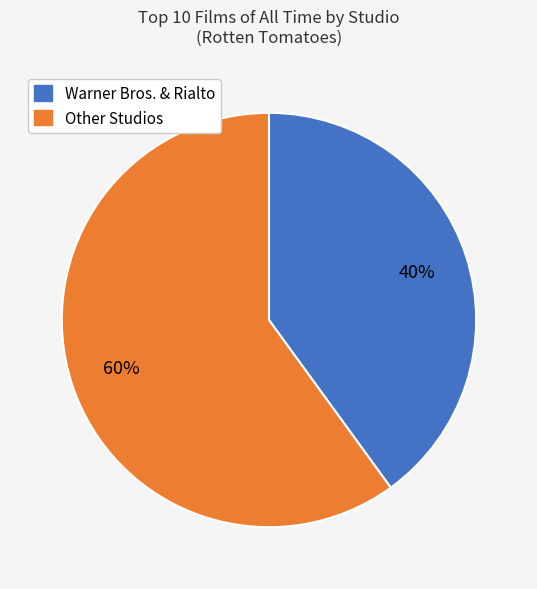

Which category has the smallest portion of the pie?

Warner Bros. & Rialto